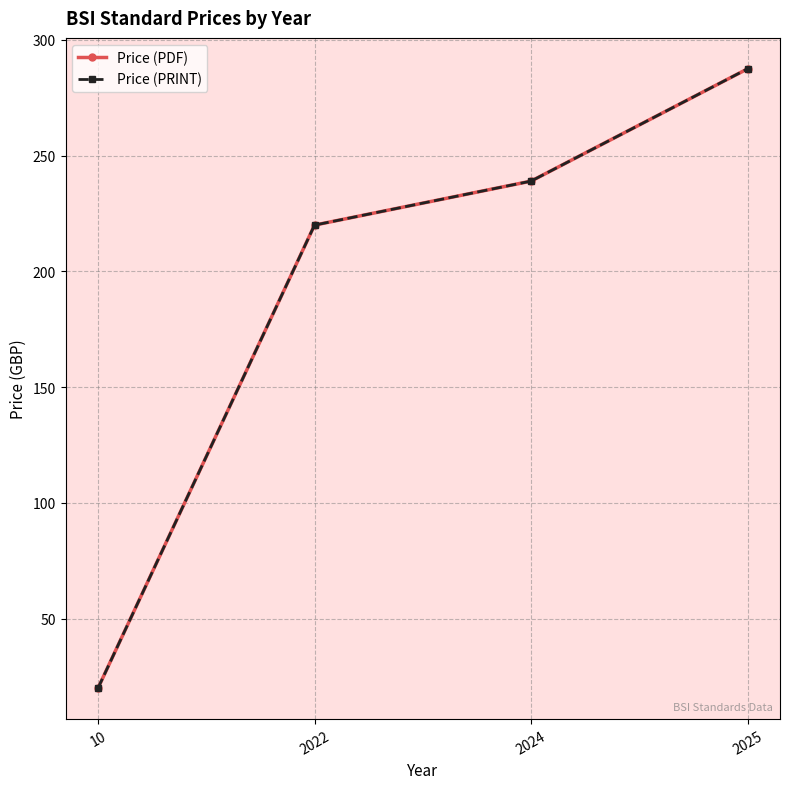

At how many categories does at least one series exceed 107?

3